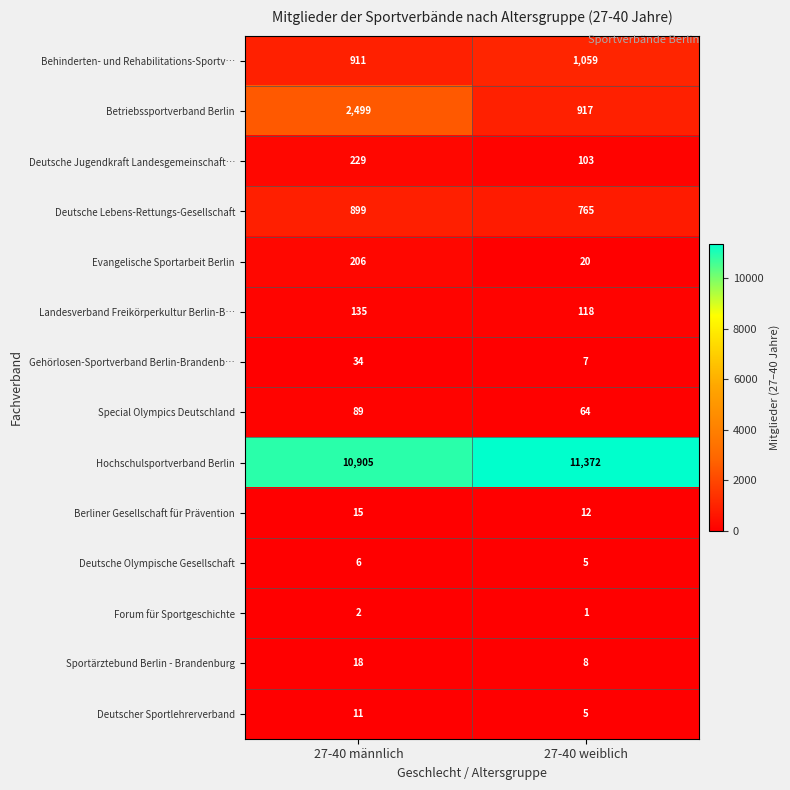

True or false: Special Olympics Deutschland has a value of 141 at 27-40 männlich.

False